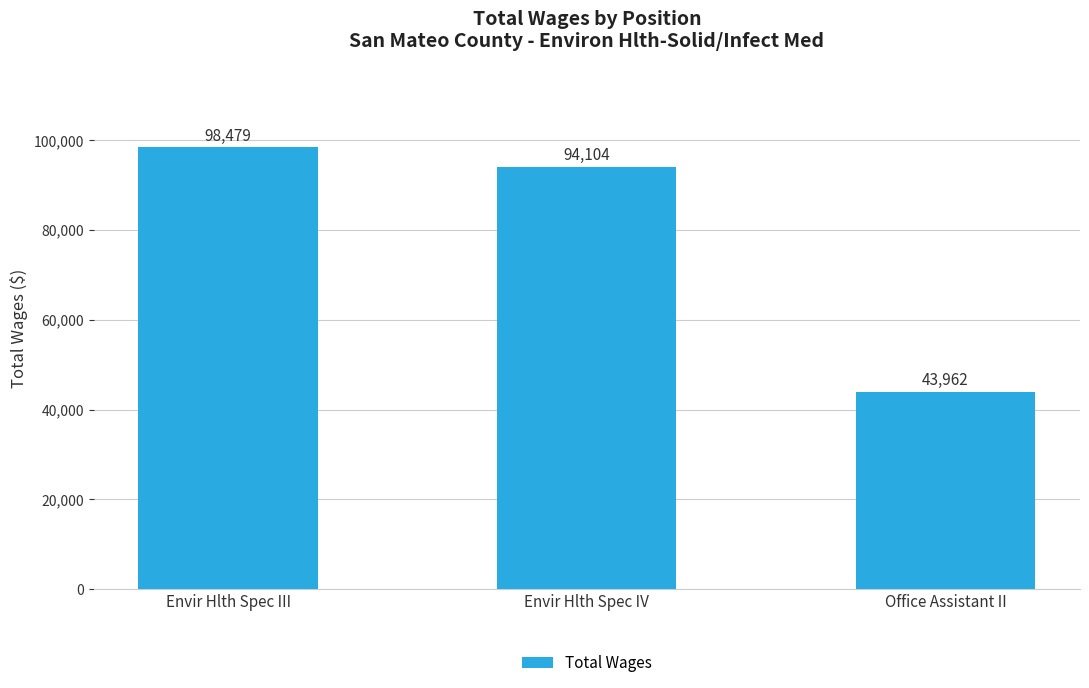

The chart shows a value of 94104 at Envir Hlth Spec IV. True or false?

True